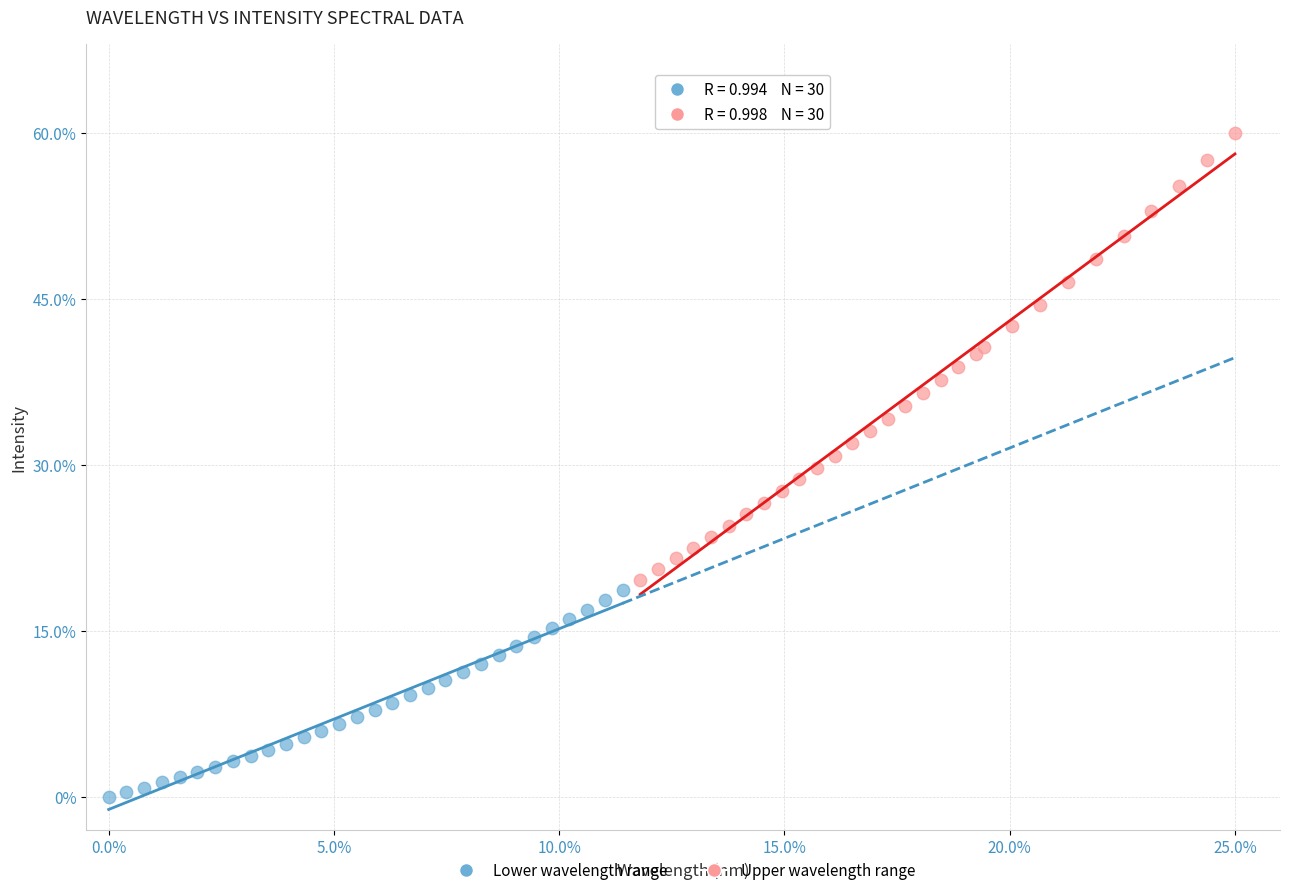

What are all the series names shown in the legend?

Lower wavelength range, Upper wavelength range